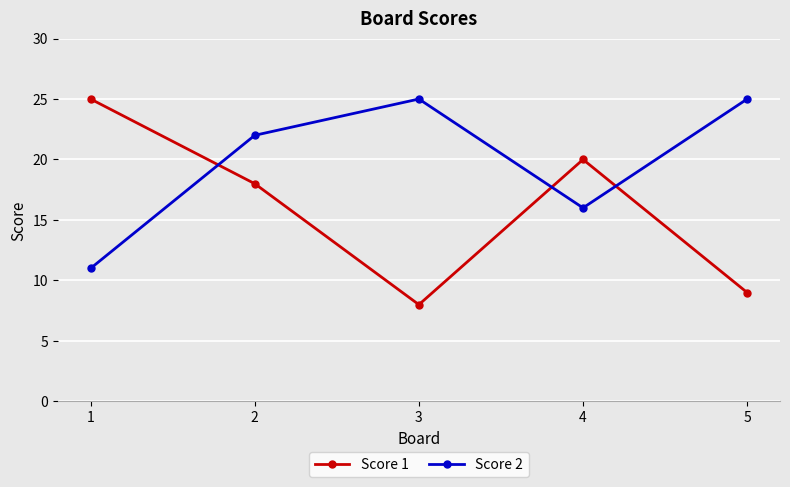

Reading left to right, extract all data points from this chart.

Score 1: 1=25	2=18	3=8	4=20	5=9
Score 2: 1=11	2=22	3=25	4=16	5=25